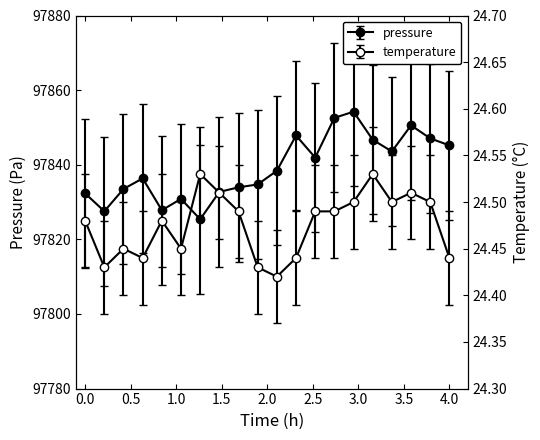

Reading left to right, what are all the values shown in this chart?

pressure: 97832.3	97827.5	97833.5	97836.3	97827.8	97830.8	97825.4	97832.7	97833.9	97834.7	97838.4	97847.8	97841.9	97852.6	97854.2	97846.7	97843.6	97850.6	97847.1	97845.2
temperature: 24.5	24.4	24.4	24.4	24.5	24.4	24.5	24.5	24.5	24.4	24.4	24.4	24.5	24.5	24.5	24.5	24.5	24.5	24.5	24.4